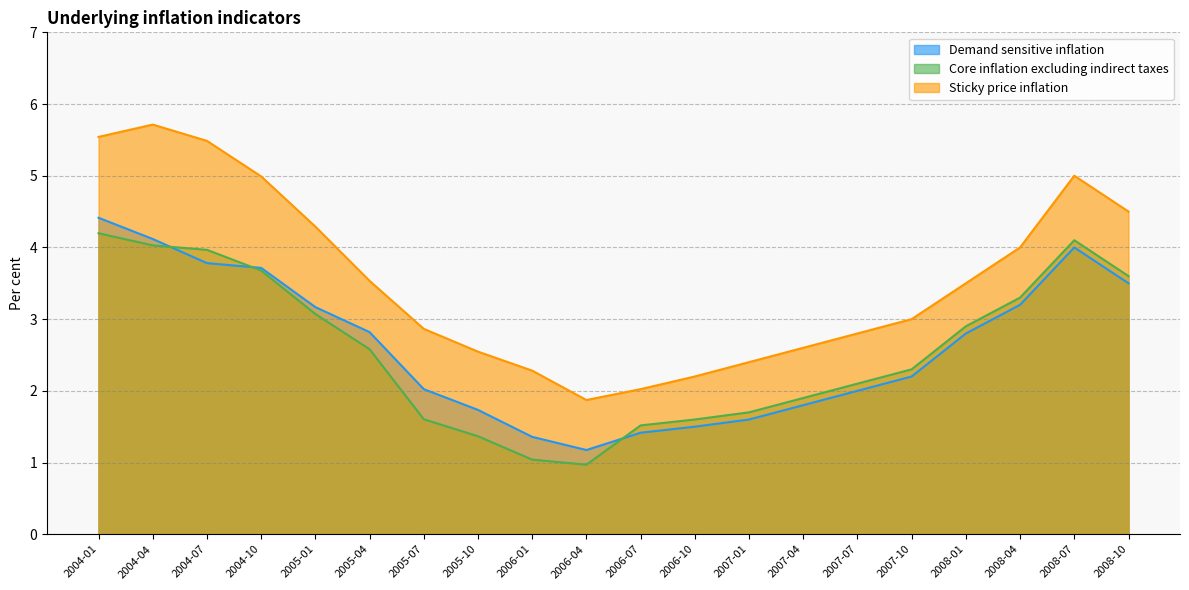

What is the total value across all series at 2005-04?

8.9